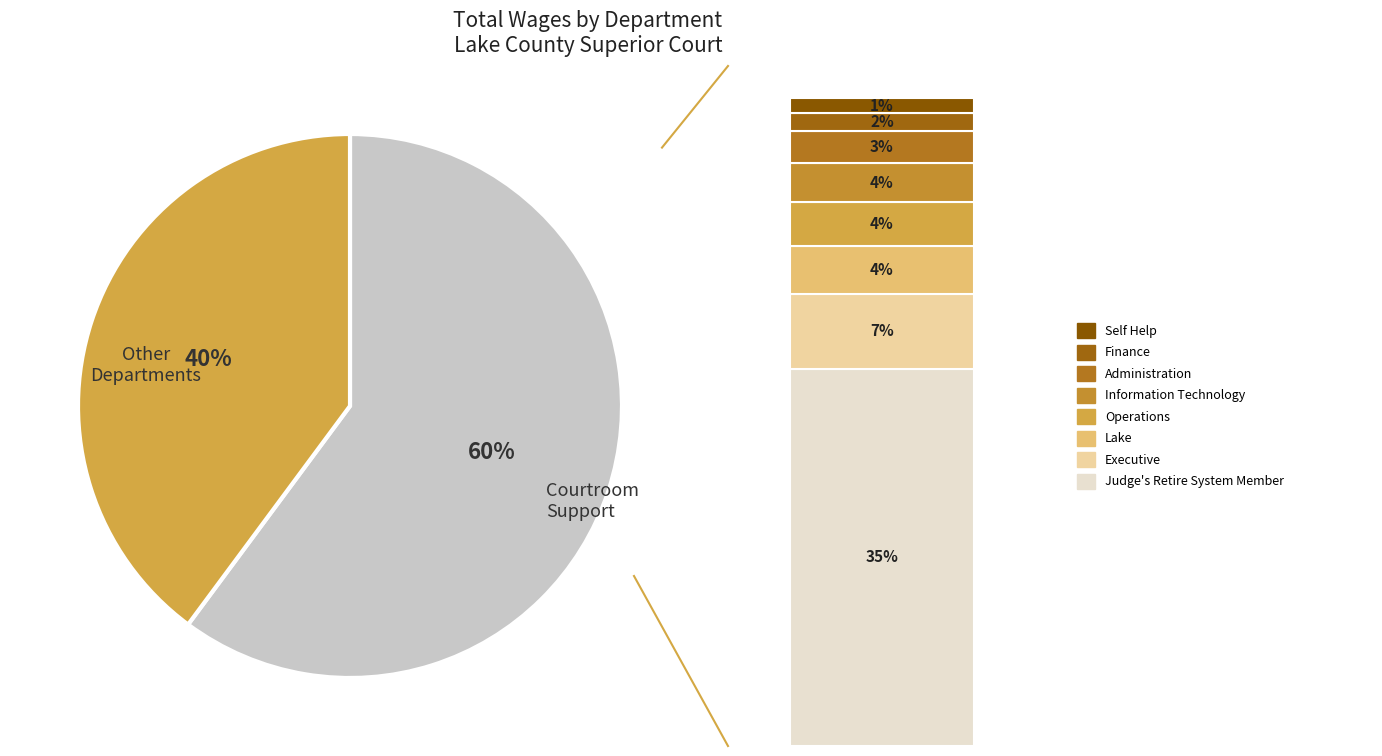

Is it true that Finance is 10% of the pie?

False